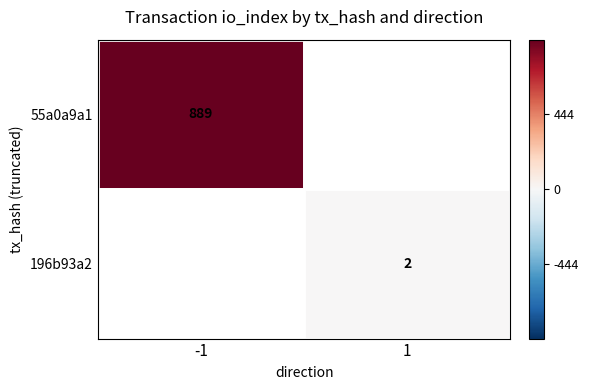

Which has a higher value, 1 or -1?

-1